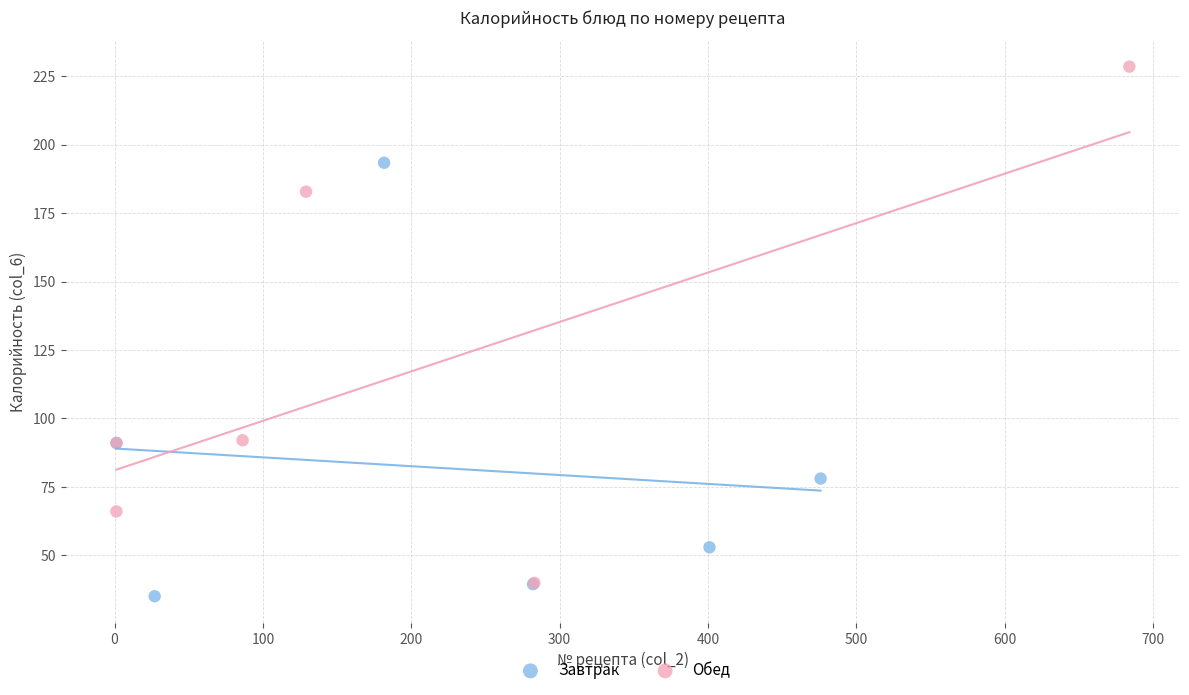

Which series reaches the maximum Y coordinate?

Обед